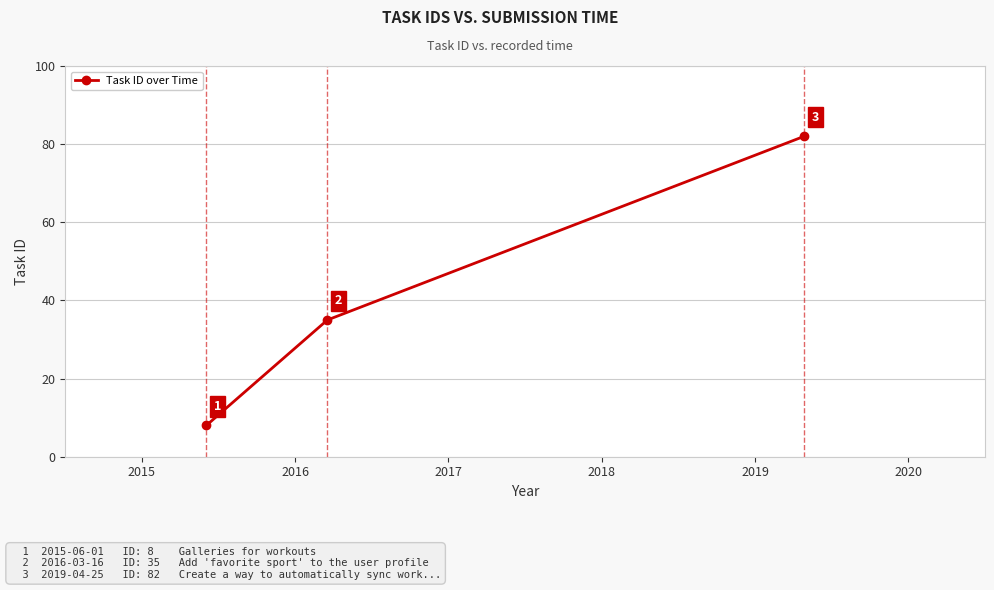

What is the maximum value shown in the chart?

82